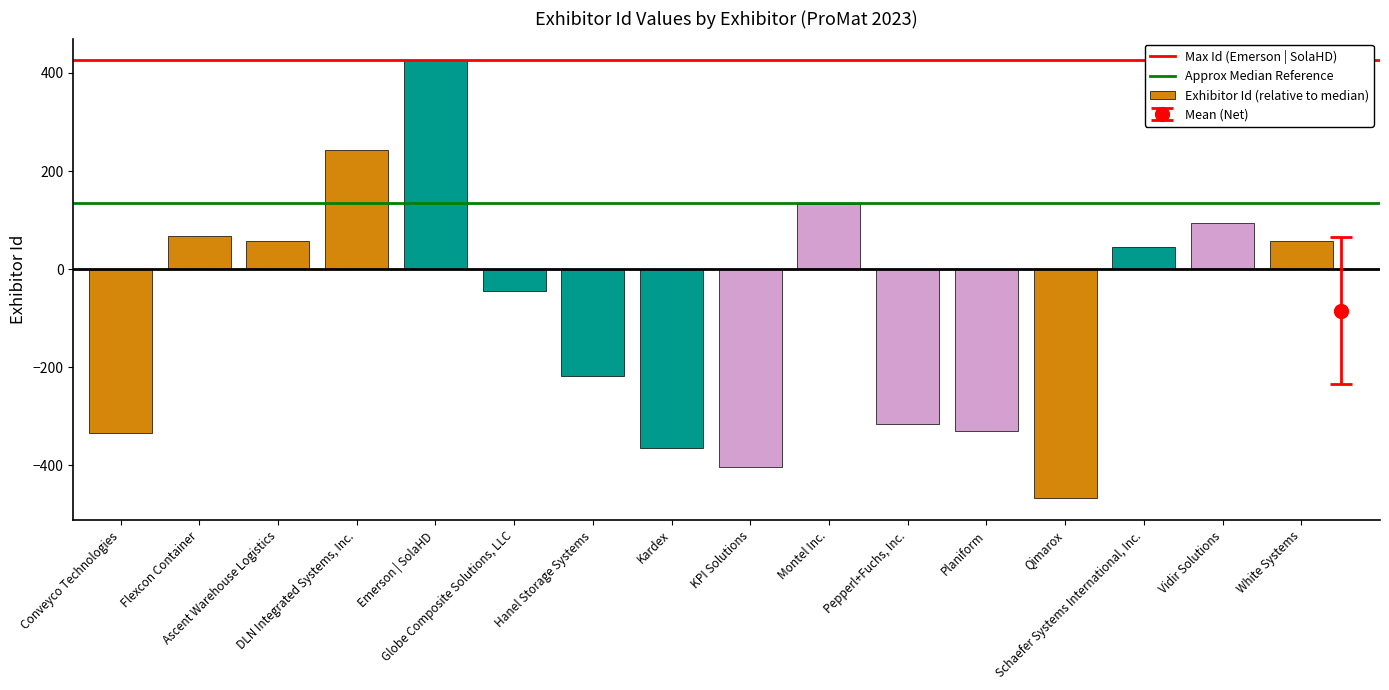

How many series are shown in this chart?

1